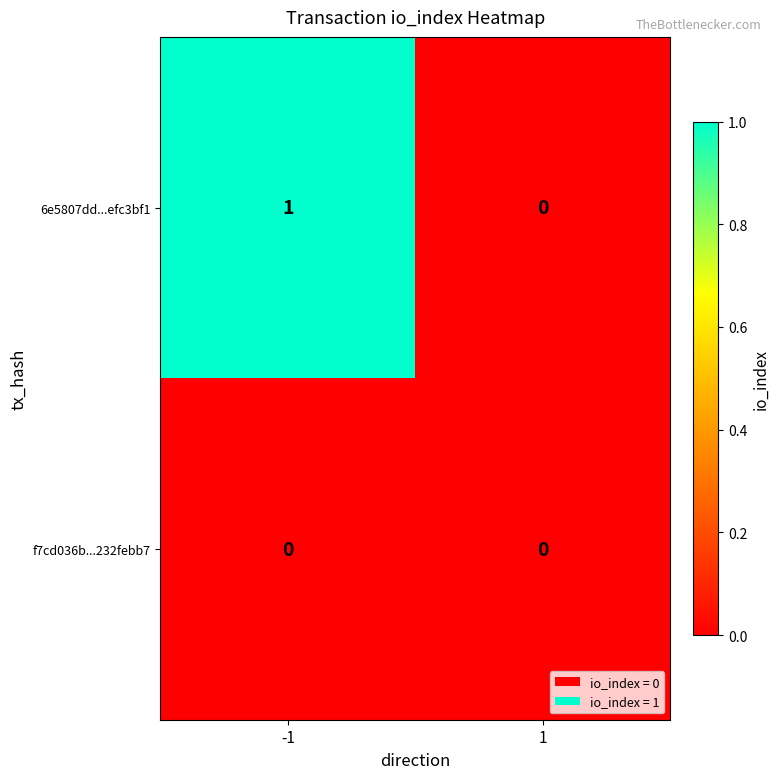

The value of f7cd036b...232febb7 at -1 is 0. True or false?

True